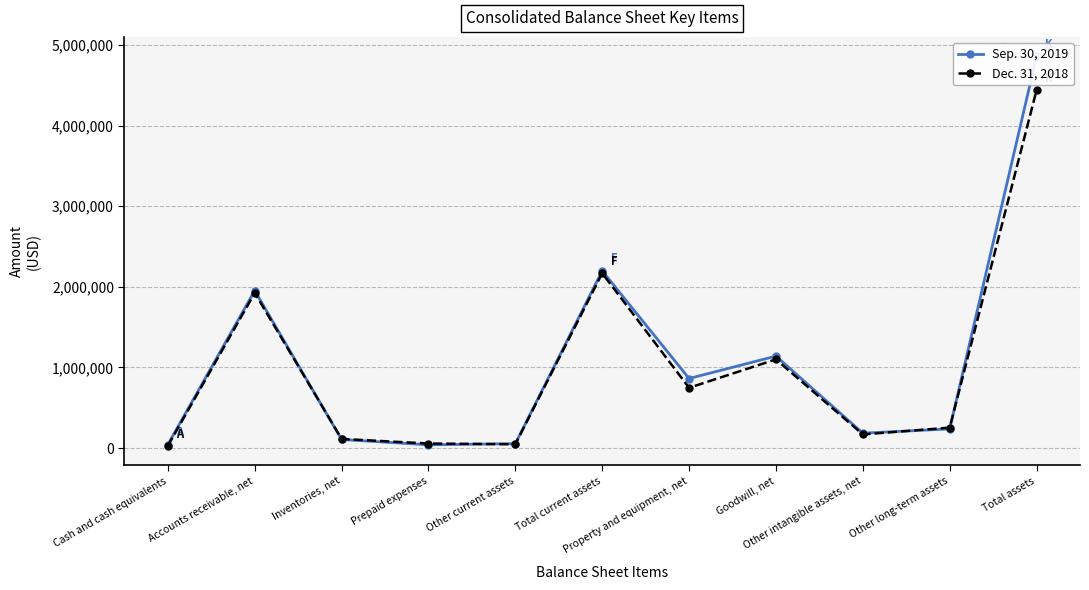

Which has a higher value, Other intangible assets, net or Total assets?

Total assets